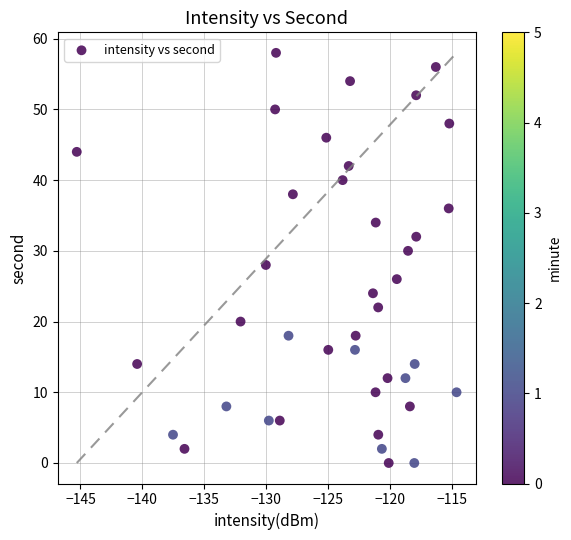

What is the range of Y values (max minus min)?

58